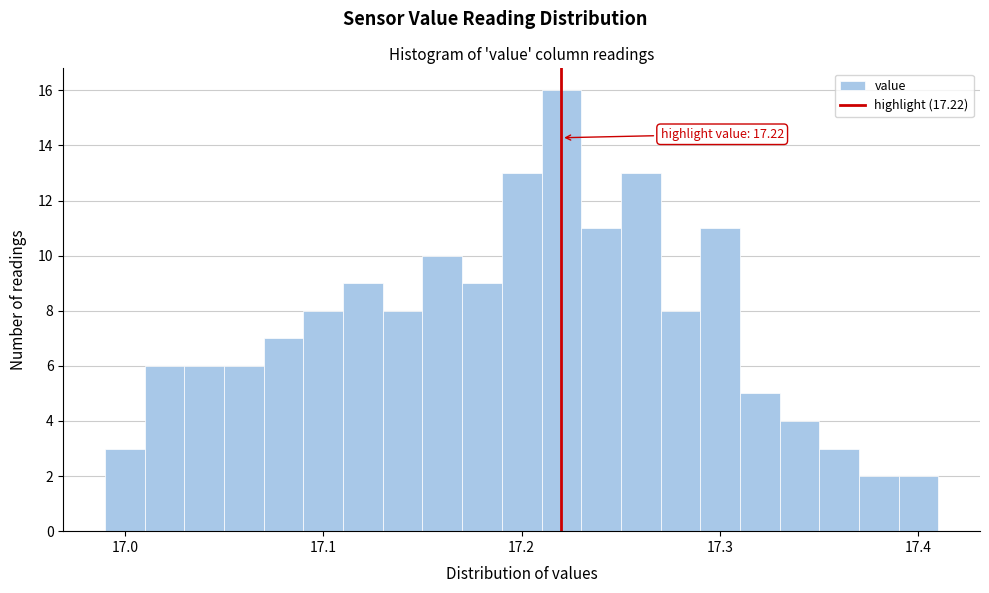

Read against the x-axis, roughly where is the centre of the tallest bar?

17.22